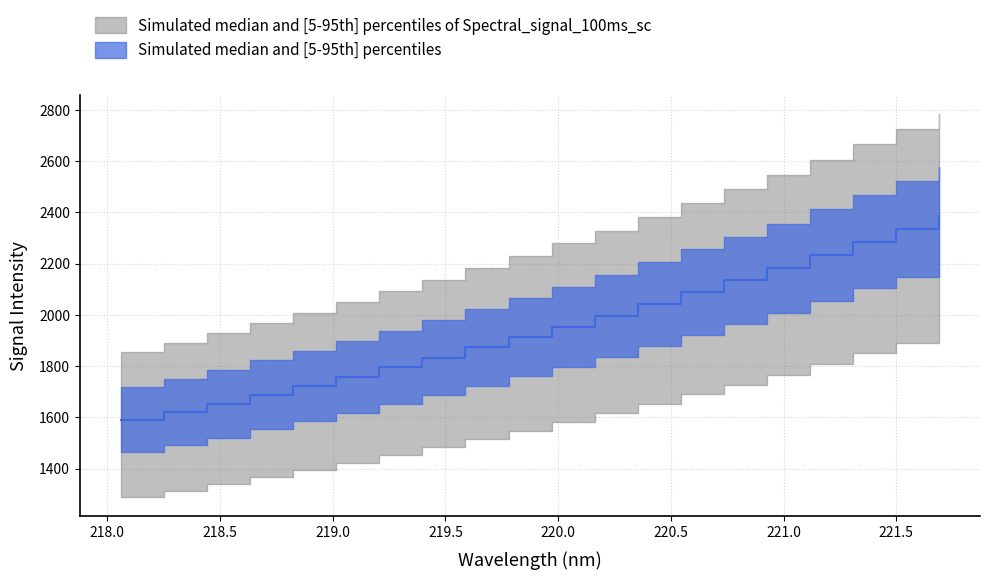

What is the difference between the maximum and second lowest values?

764.5